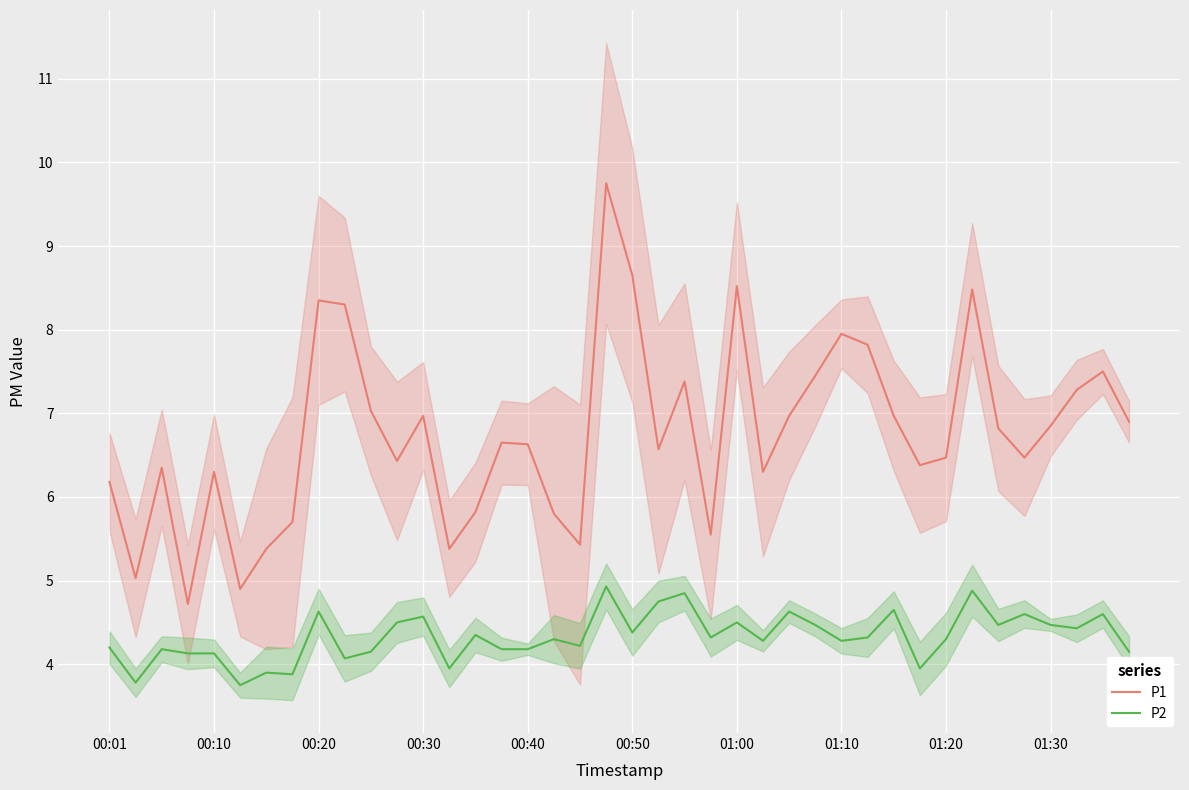

Reading left to right, list all the values displayed in this chart.

P1: 6.2	5.0	6.3	4.7	6.3	4.9	5.4	5.7	8.3	8.3	7.0	6.4	7.0	5.4	5.8	6.7	6.6	5.8	5.4	9.8	8.7	6.6	7.4	5.5	8.5	6.3	7.0	7.5	8.0	7.8	7.0	6.4	6.5	8.5	6.8	6.5	6.8	7.3	7.5	6.9
P2: 4.2	3.8	4.2	4.1	4.1	3.8	3.9	3.9	4.6	4.1	4.2	4.5	4.6	4.0	4.3	4.2	4.2	4.3	4.2	4.9	4.4	4.8	4.8	4.3	4.5	4.3	4.6	4.5	4.3	4.3	4.7	4.0	4.3	4.9	4.5	4.6	4.5	4.4	4.6	4.2